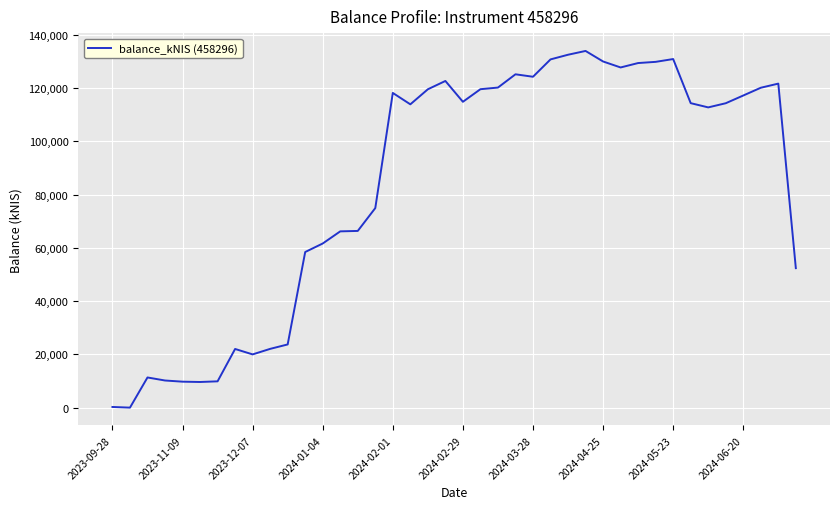

What is the difference between the maximum and minimum values?

133953.4